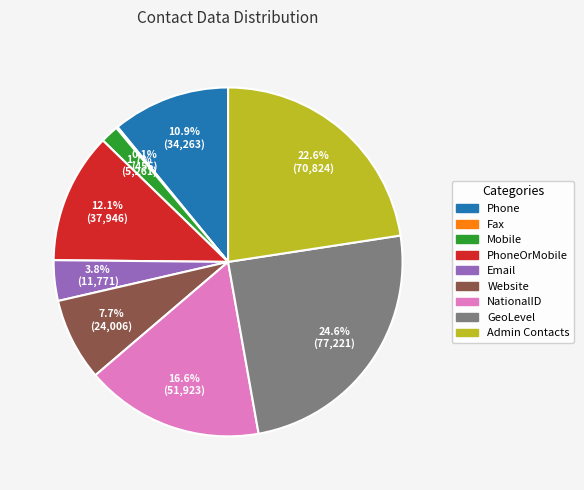

Does any single category account for the majority?

No